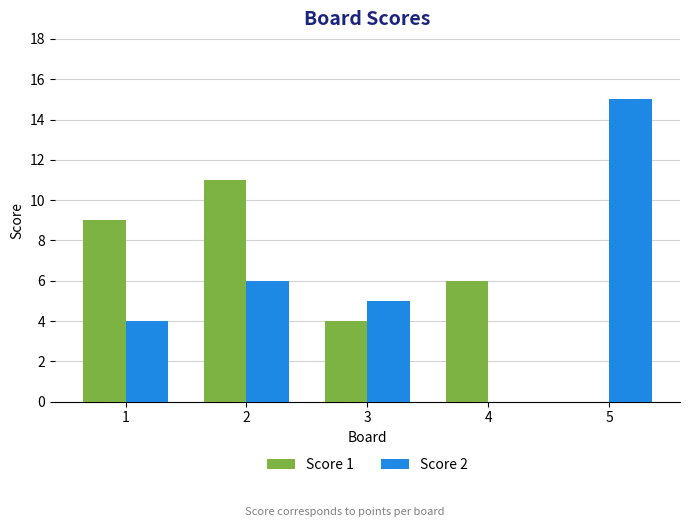

Reading left to right, extract all data points from this chart.

Score 1: 9	11	4	6	0
Score 2: 4	6	5	0	15